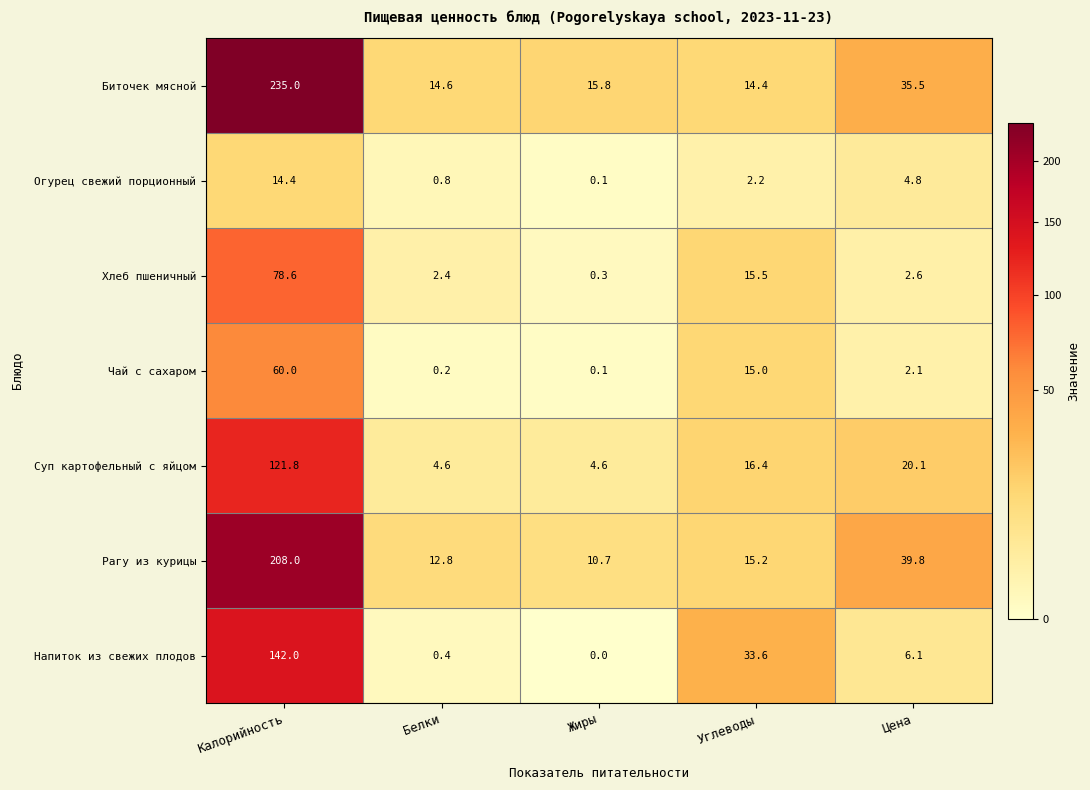

How many values in the Хлеб пшеничный series exceed 2?

4